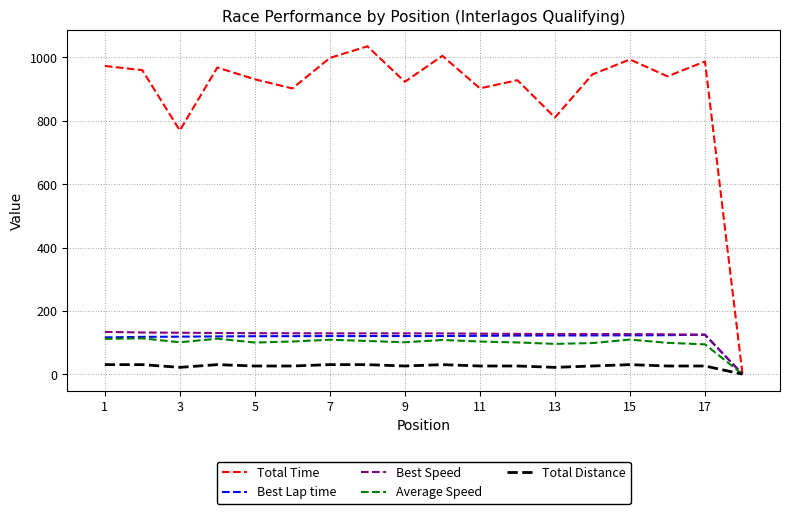

Which series has the largest total across all categories?

Total Time